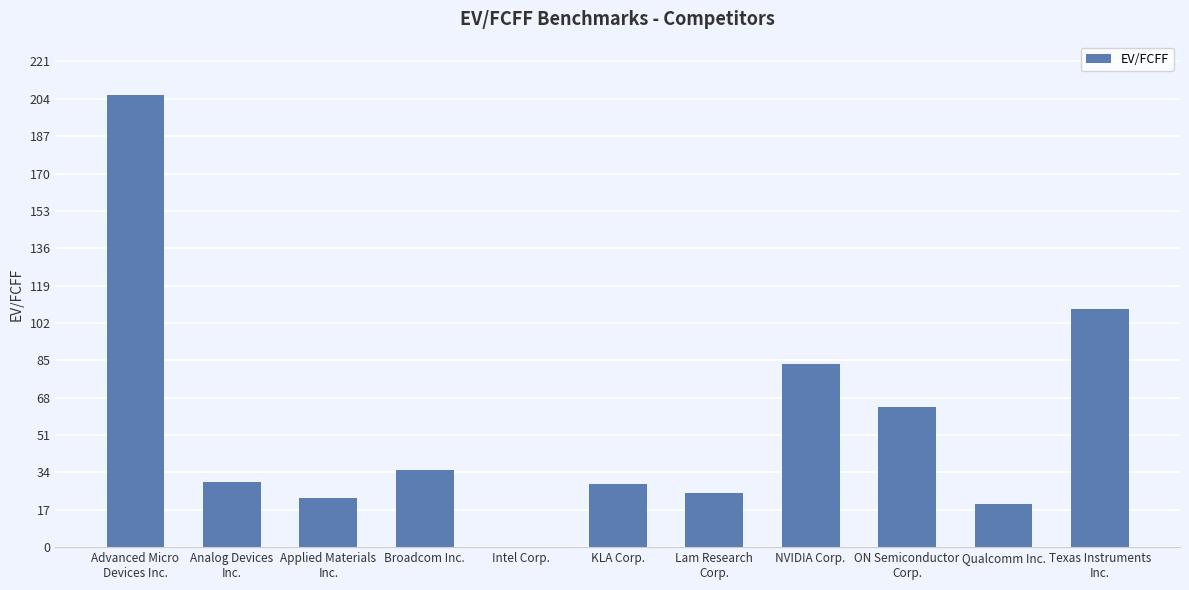

True or false: the data shows 76.1 at Intel Corp..

False